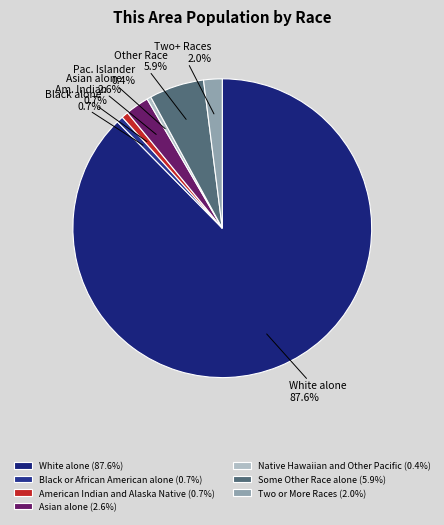

To the nearest percent, what percentage of the pie is White alone?

88%